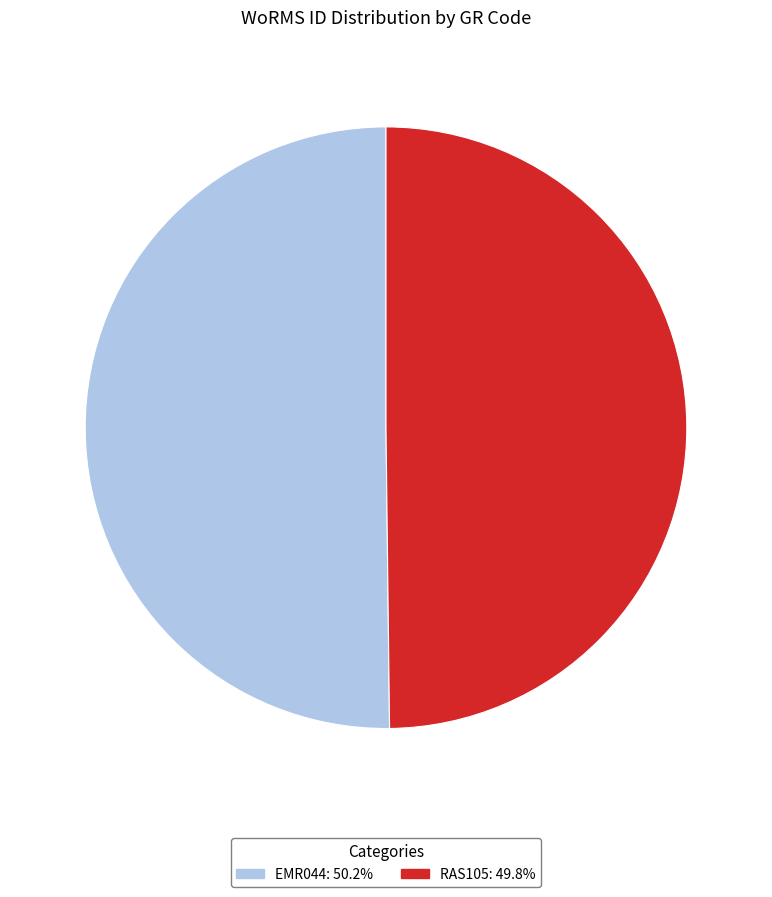

What is the ratio of the value at RAS105 to the value at EMR044?

1.0